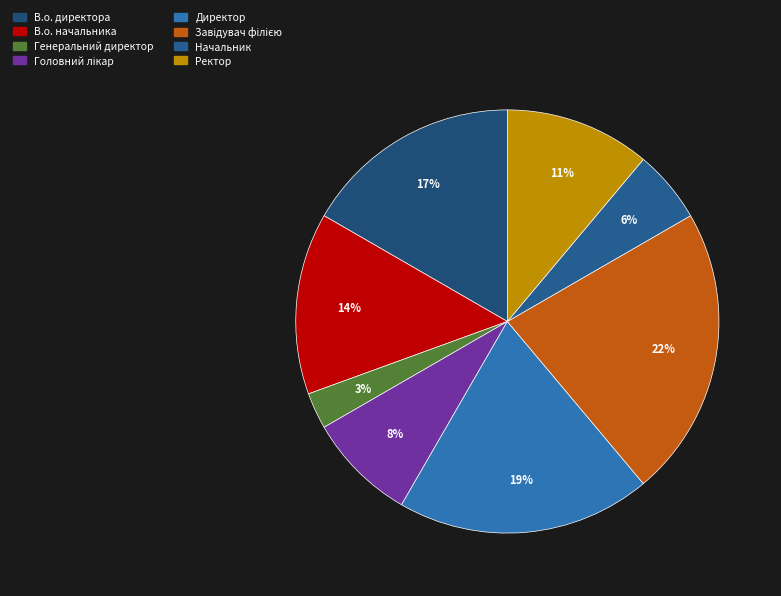

Does Головний лікар represent more than half of the total?

No